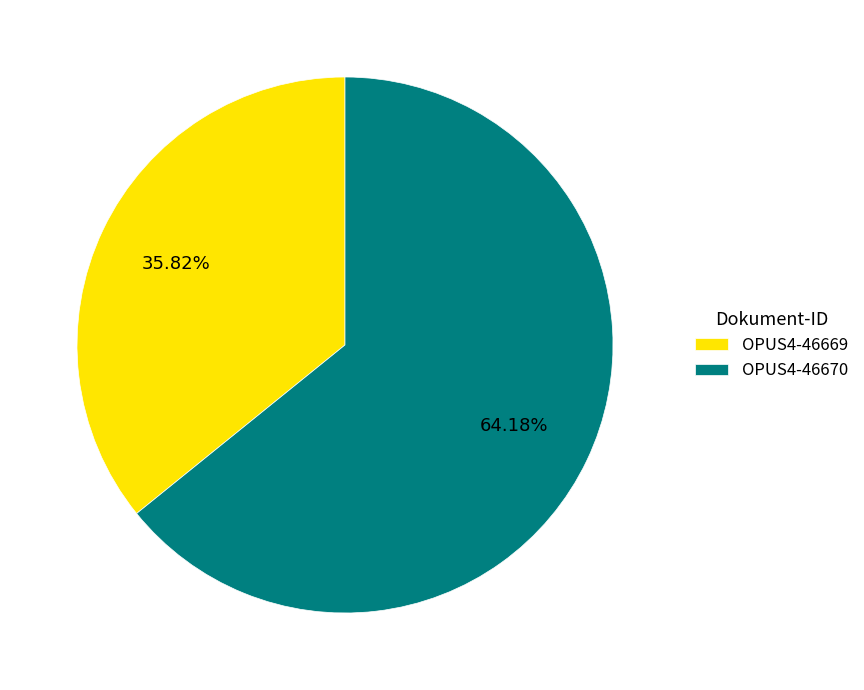

What is the total percentage of OPUS4-46669 and OPUS4-46670?

100.0%